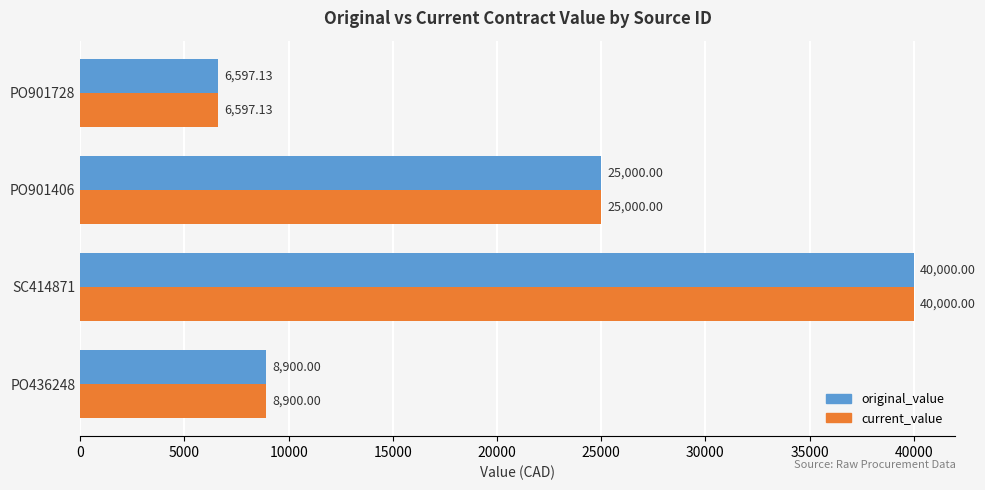

Is the value of original_value at PO436248 greater than the value of current_value at PO901728?

Yes